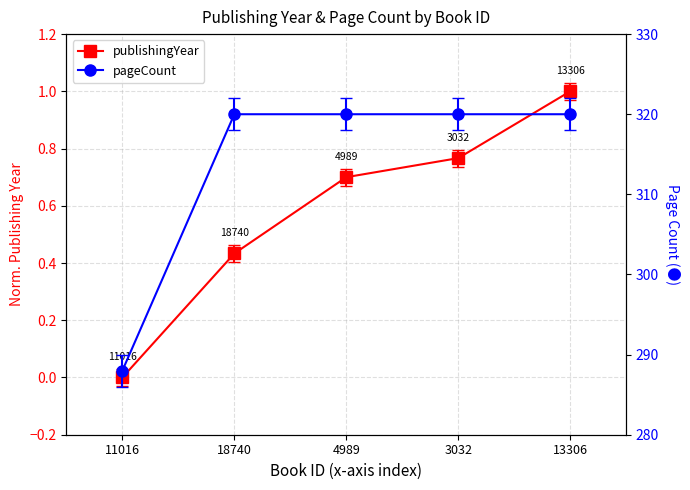

What is the value of the pageCount point at the 3rd from the left?

320.0